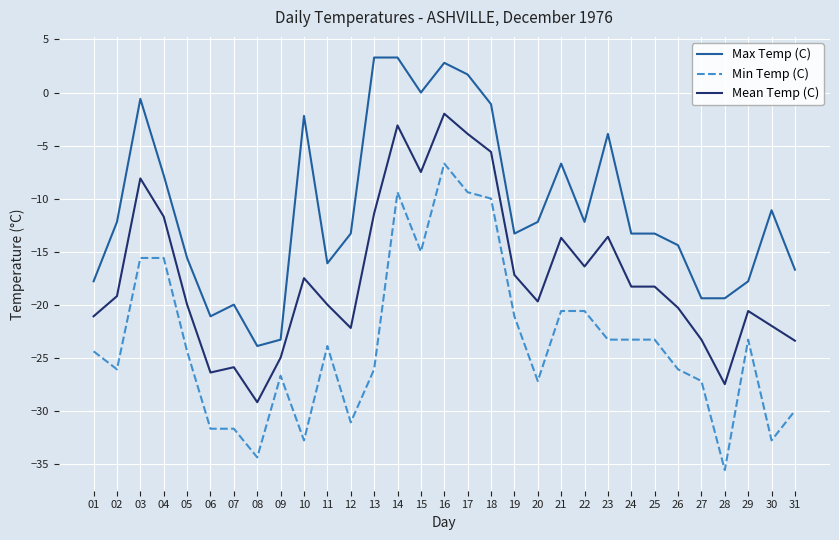

Rank the series at 14 from highest to lowest value.

Max Temp (C), Mean Temp (C), Min Temp (C)